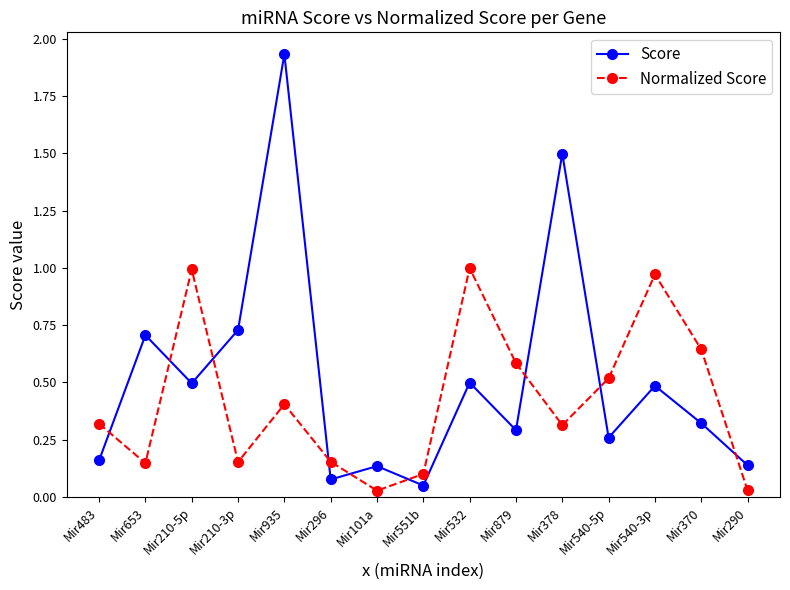

Which series has the largest range (max minus min)?

Score